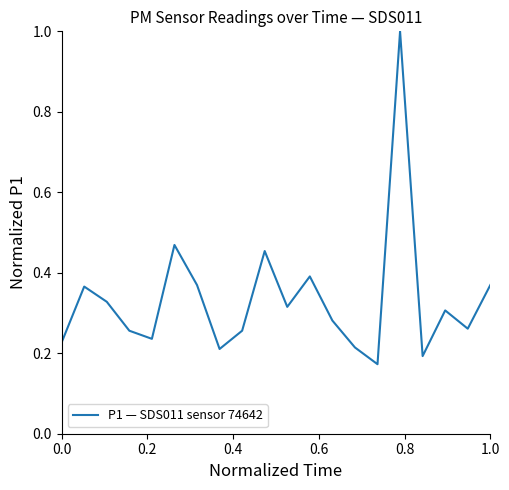

What is the average value?

0.3